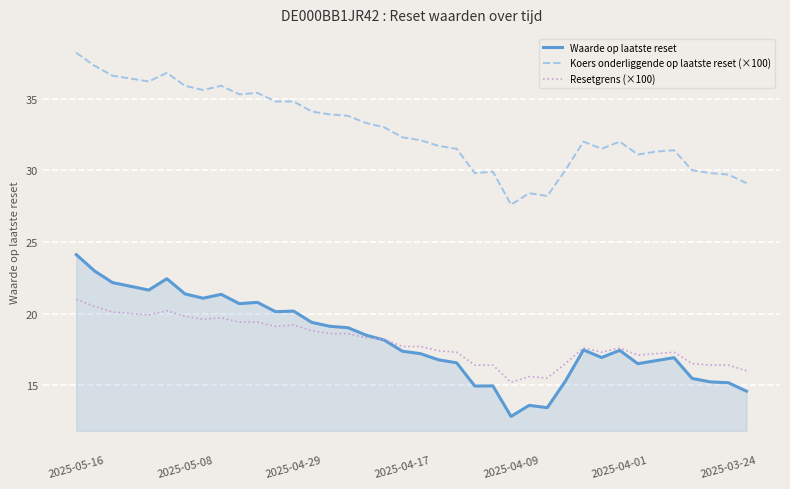

What are all the series names shown in the legend?

Waarde op laatste reset, Koers onderliggende op laatste reset (×100), Resetgrens (×100)